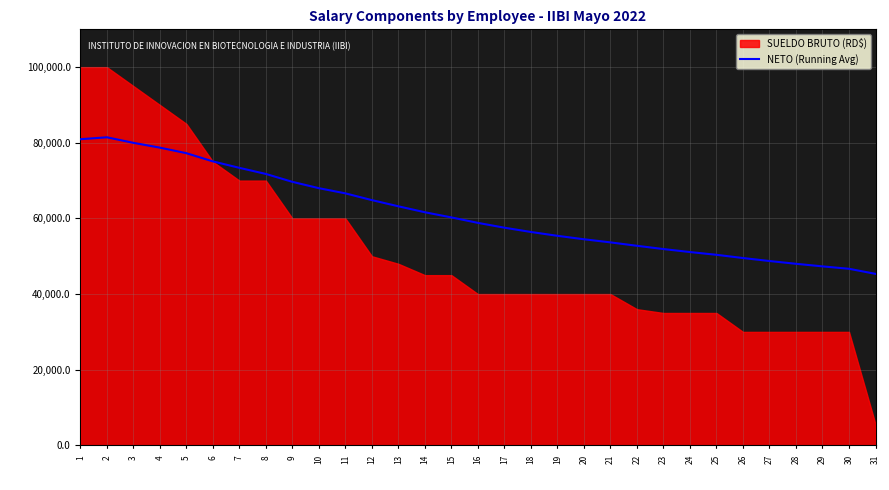

List the labels in order of value, largest first.

2, 1, 3, 4, 5, 6, 7, 8, 9, 10, 11, 12, 13, 14, 15, 16, 17, 18, 19, 20, 21, 22, 23, 24, 25, 26, 27, 28, 29, 30, 31